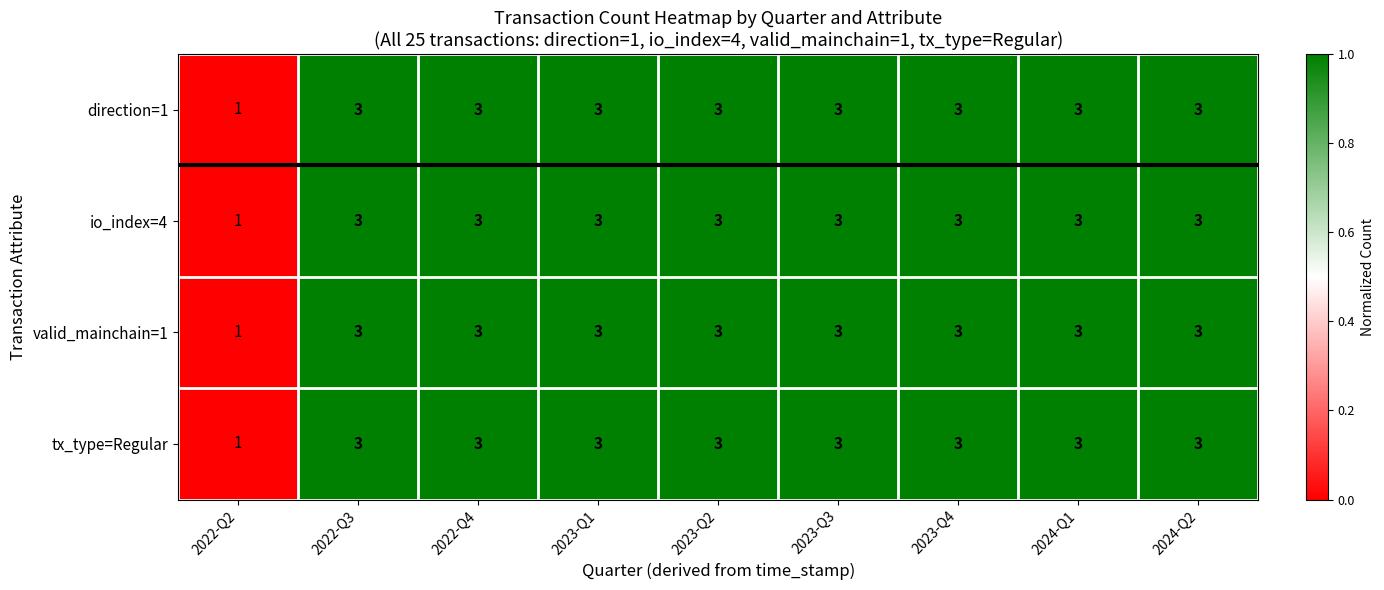

Is the value of valid_mainchain=1 at 2022-Q2 greater than the value of io_index=4 at 2023-Q2?

No